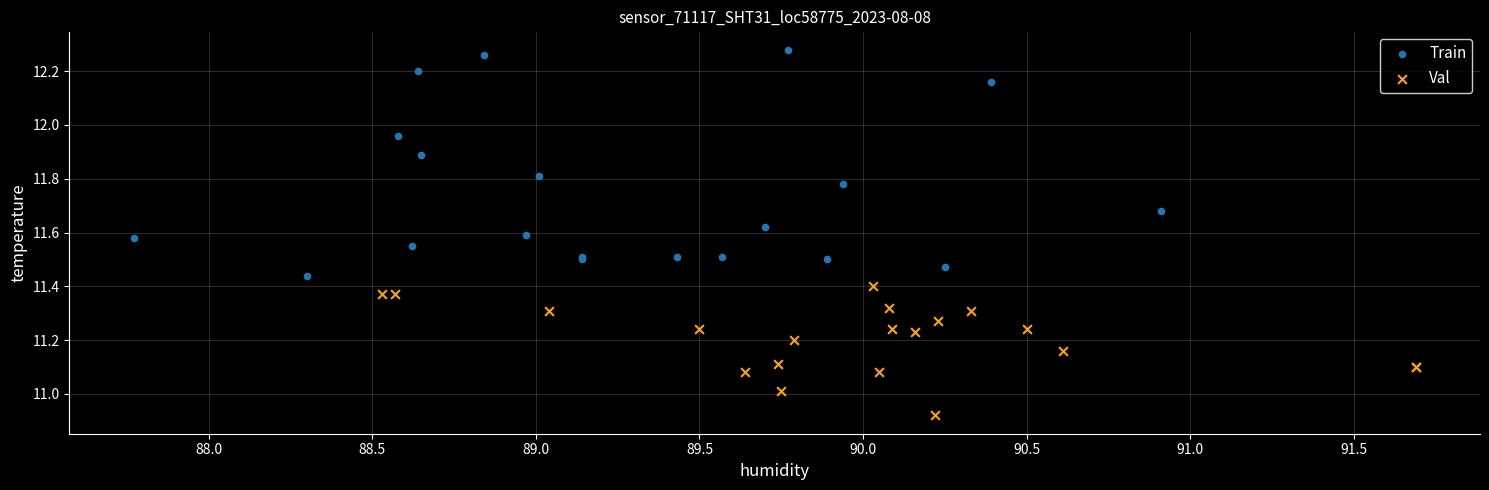

Which series contains the highest Y value?

Train